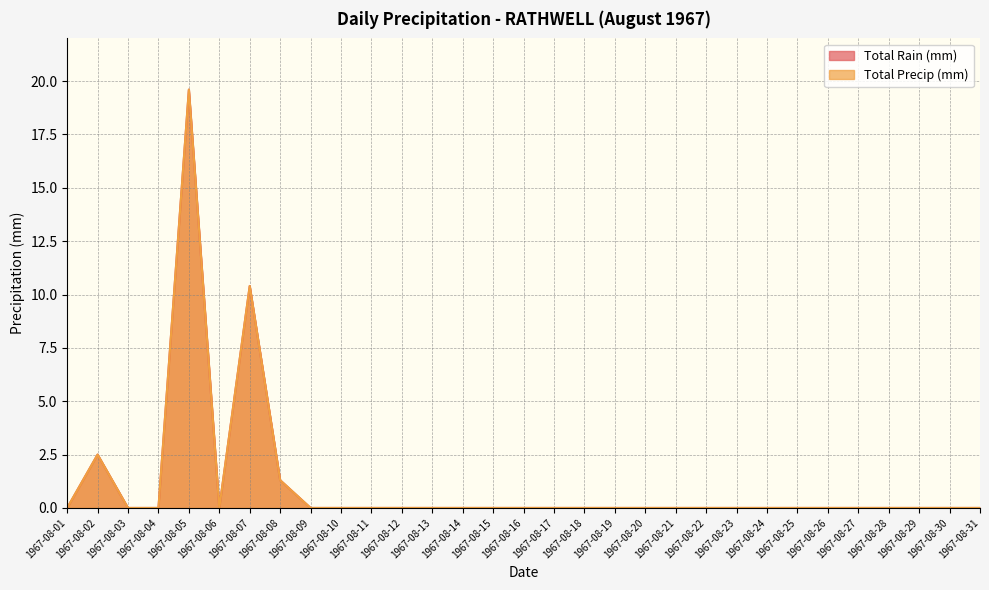

The value of Total Rain (mm) at 1967-08-21 is 0.0. True or false?

True